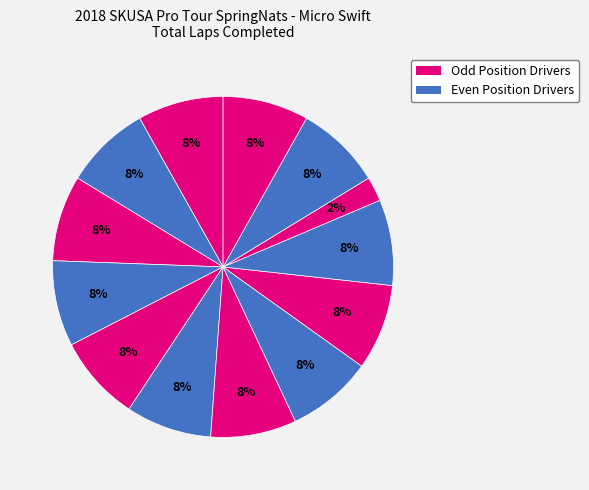

Count the number of slices in the pie.

13